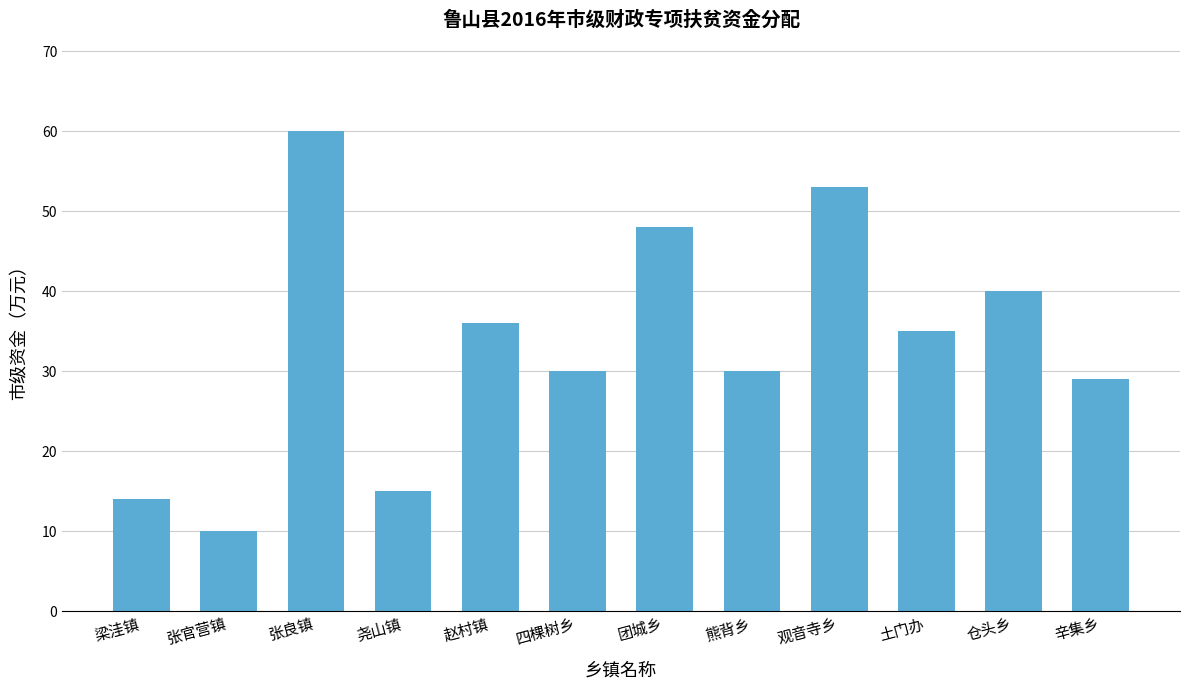

Which category has the lowest value across all series?

张官营镇